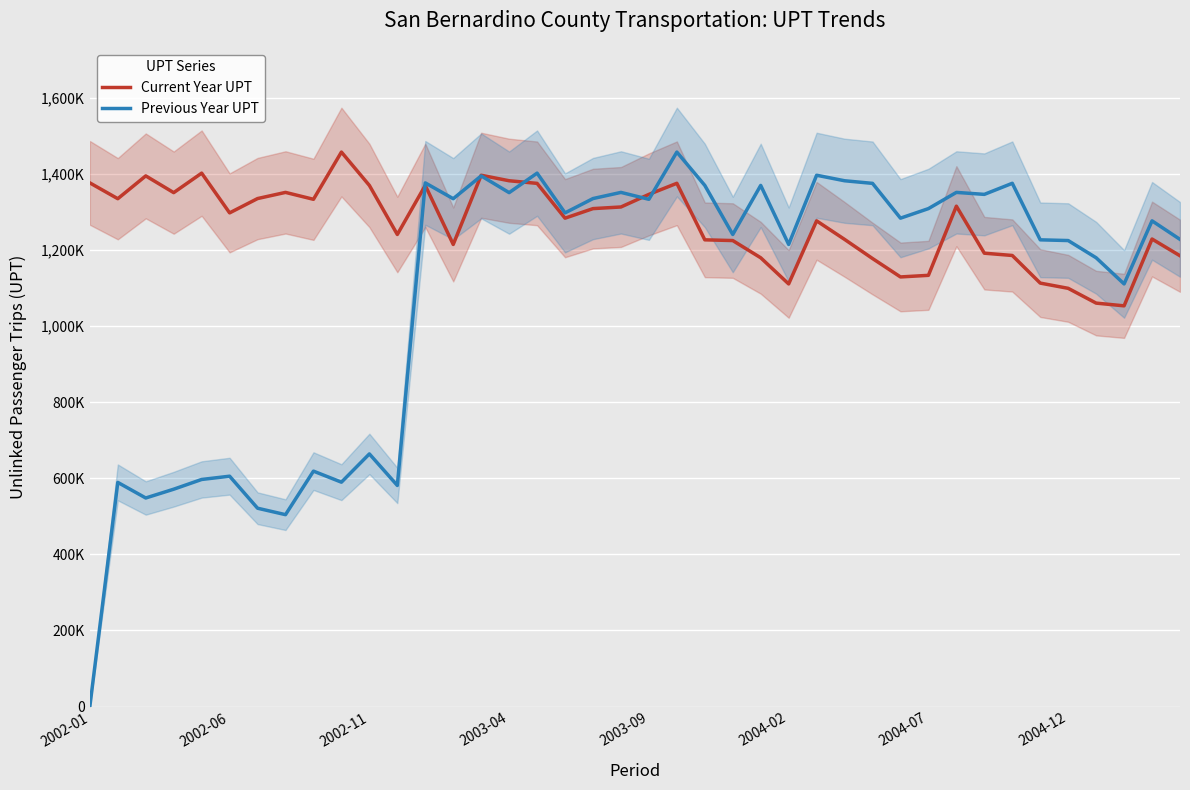

What is the average value of the Current Year UPT series?

1267687